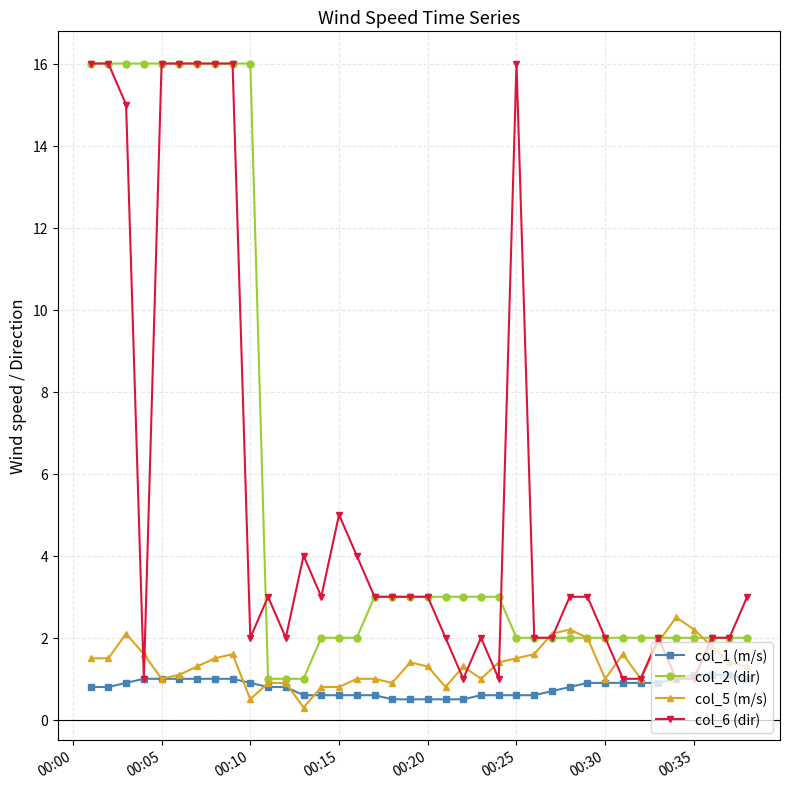

True or false: col_6 (dir) and col_2 (dir) cross at least once.

True